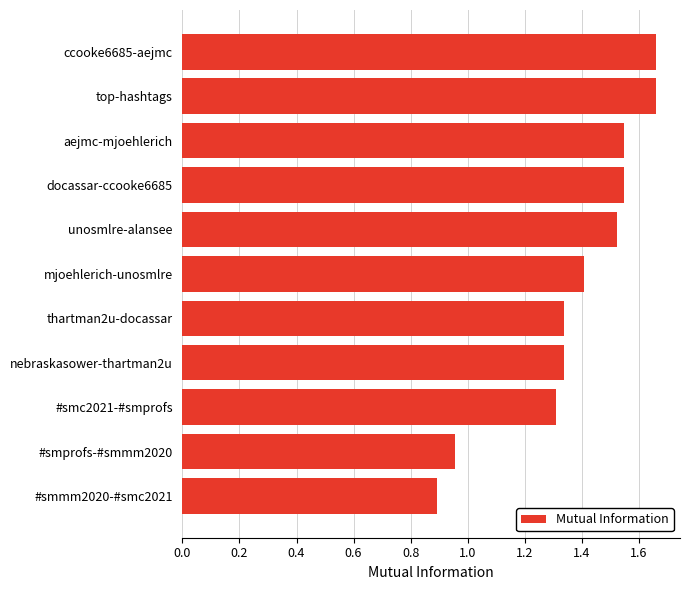

Are the bars horizontal?

Yes